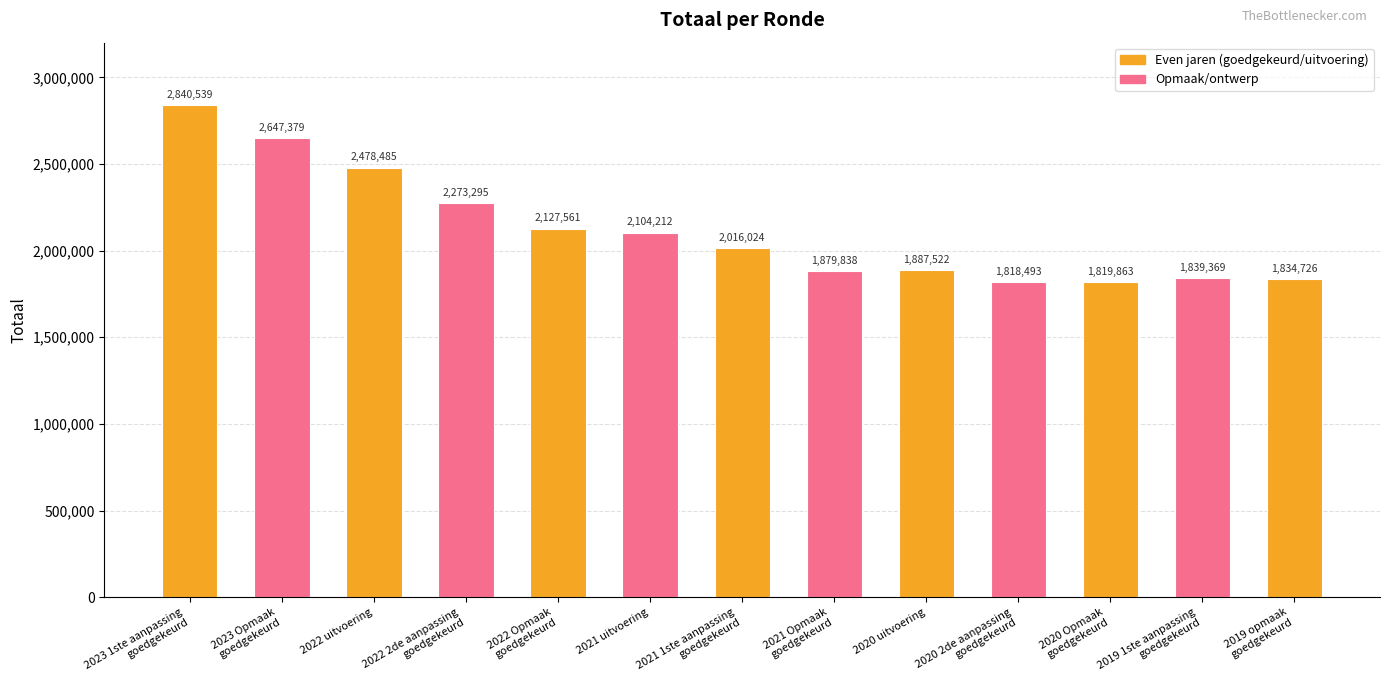

Reading left to right, what are all the values shown in this chart?

2023 1ste aanpassing
goedgekeurd=2840539	2023 Opmaak
goedgekeurd=2647379	2022 uitvoering=2478485	2022 2de aanpassing
goedgekeurd=2273295	2022 Opmaak
goedgekeurd=2127561	2021 uitvoering=2104212	2021 1ste aanpassing
goedgekeurd=2016024	2021 Opmaak
goedgekeurd=1879838	2020 uitvoering=1887522	2020 2de aanpassing
goedgekeurd=1818493	2020 Opmaak
goedgekeurd=1819863	2019 1ste aanpassing
goedgekeurd=1839369	2019 opmaak
goedgekeurd=1834726